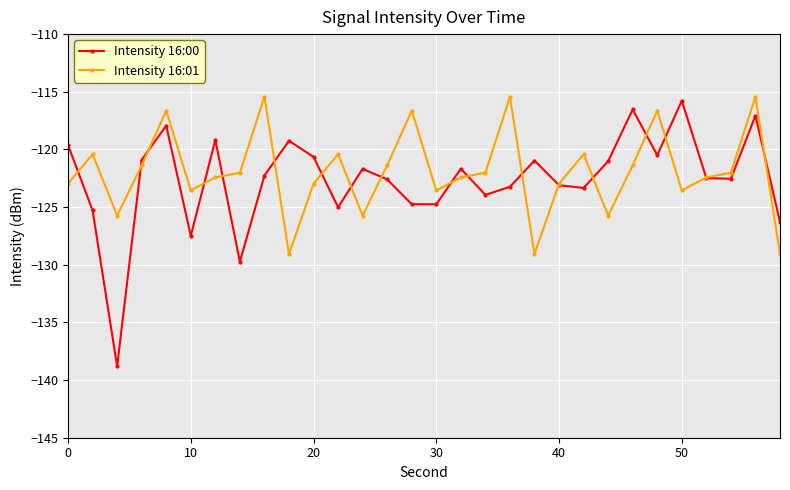

Which series has the widest spread of values?

Intensity 16:00